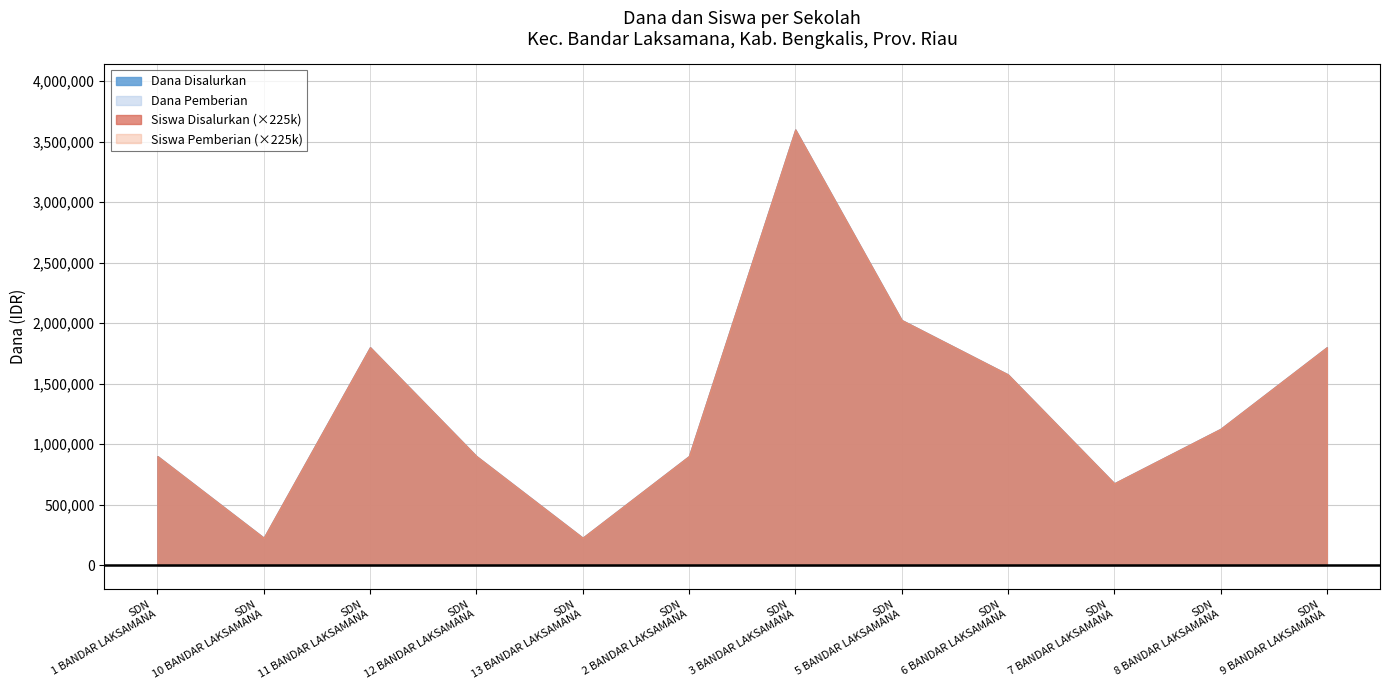

Is it true that Dana Disalurkan equals 1479142 at SDN 1 BANDAR LAKSAMANA?

False